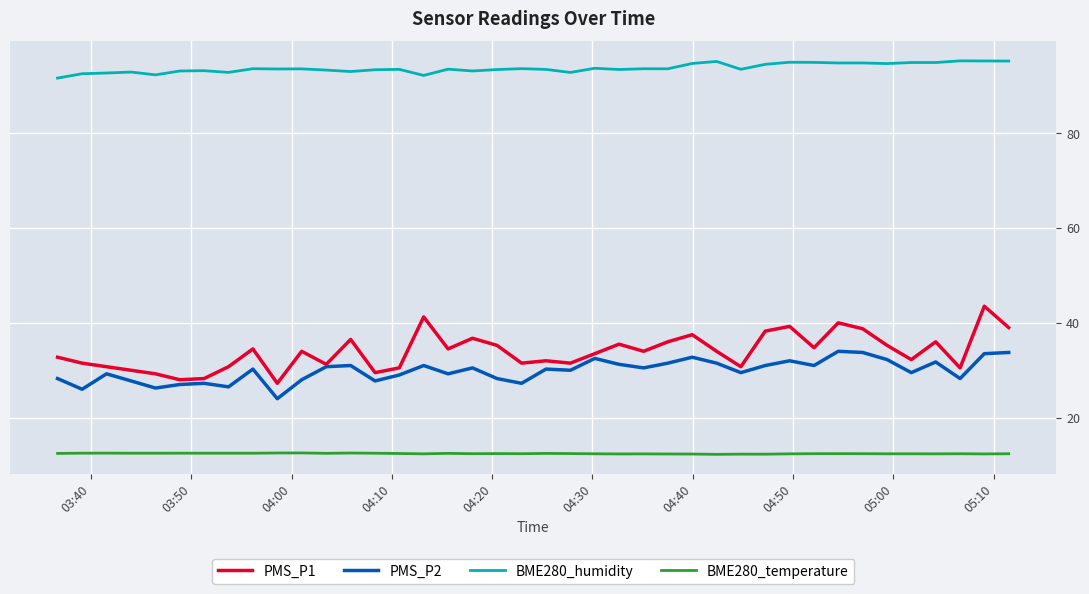

Rank the series by their maximum value, from lowest to highest.

BME280_temperature, PMS_P2, PMS_P1, BME280_humidity